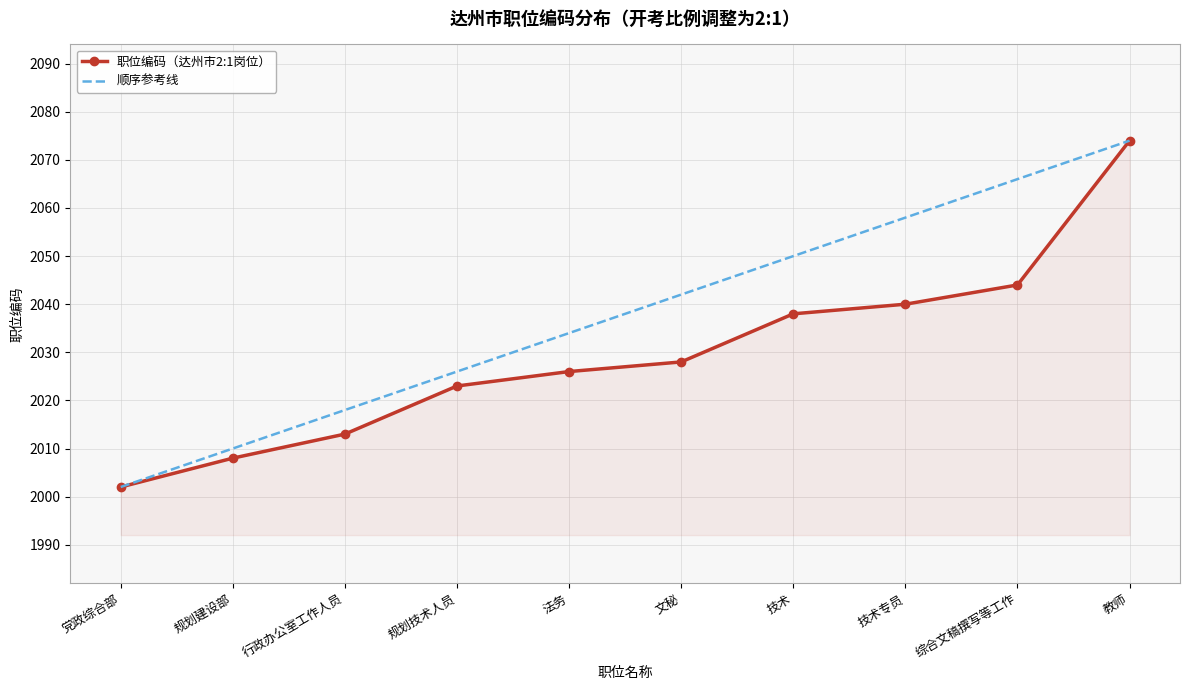

At how many categories does at least one series exceed 2041?

5